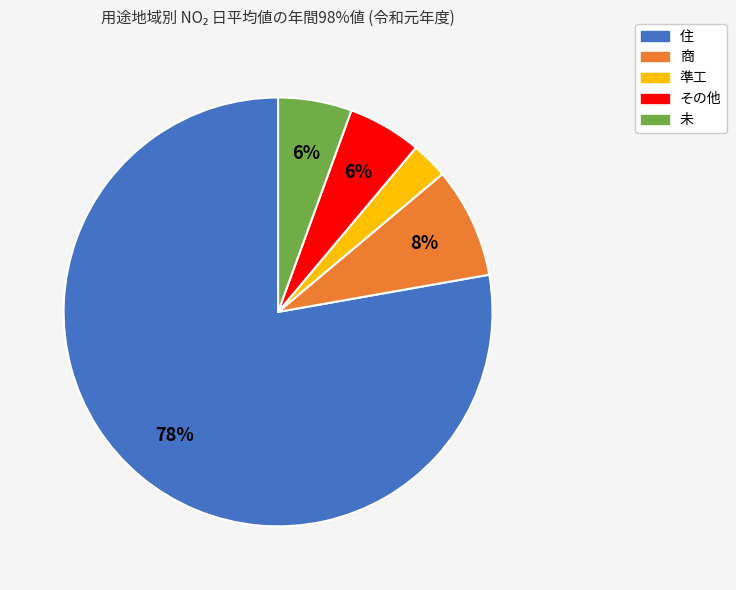

To the nearest percent, what portion does 準工 represent?

3%